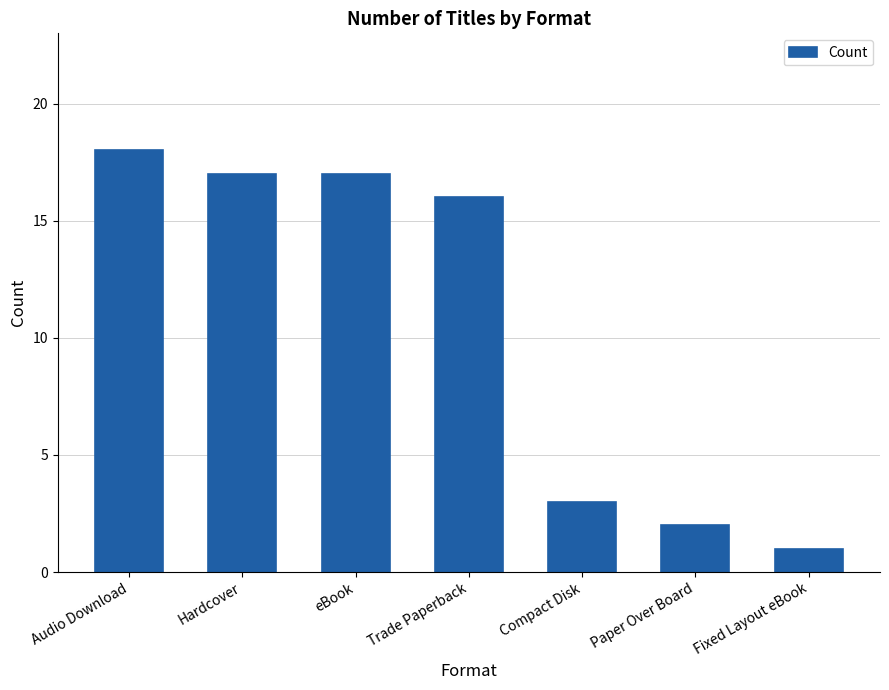

Reading left to right, what are all the values shown in this chart?

18	17	17	16	3	2	1